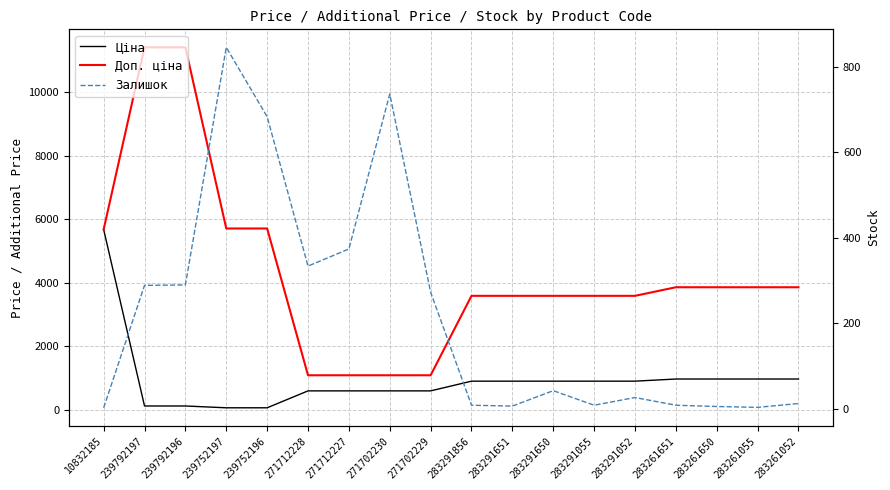

Which series ends up on top after the final intersection of Ціна and Залишок?

Ціна